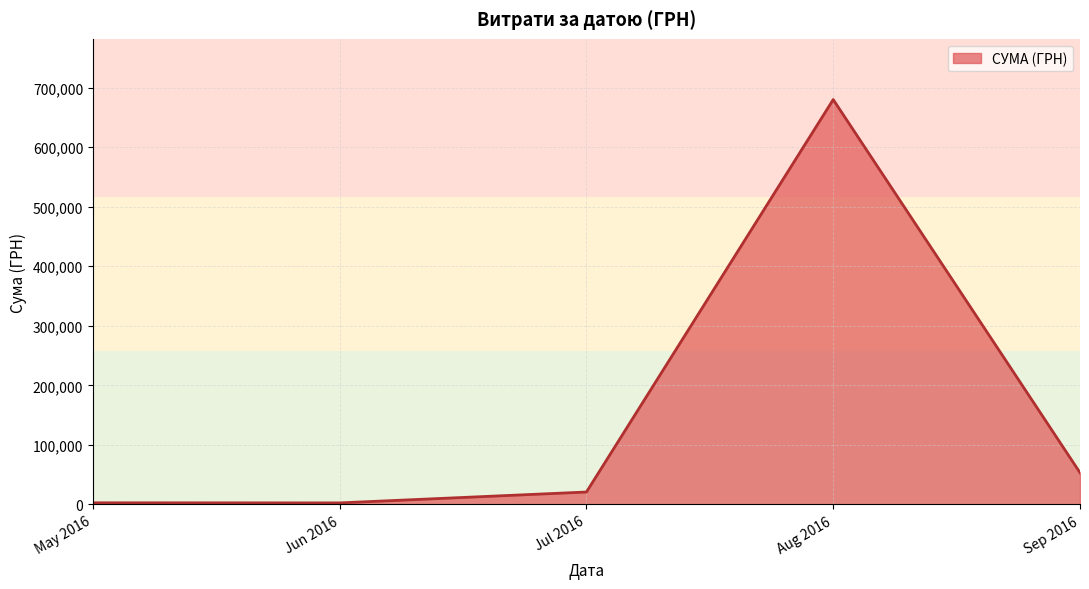

What is the maximum value shown in the chart?

680128.3